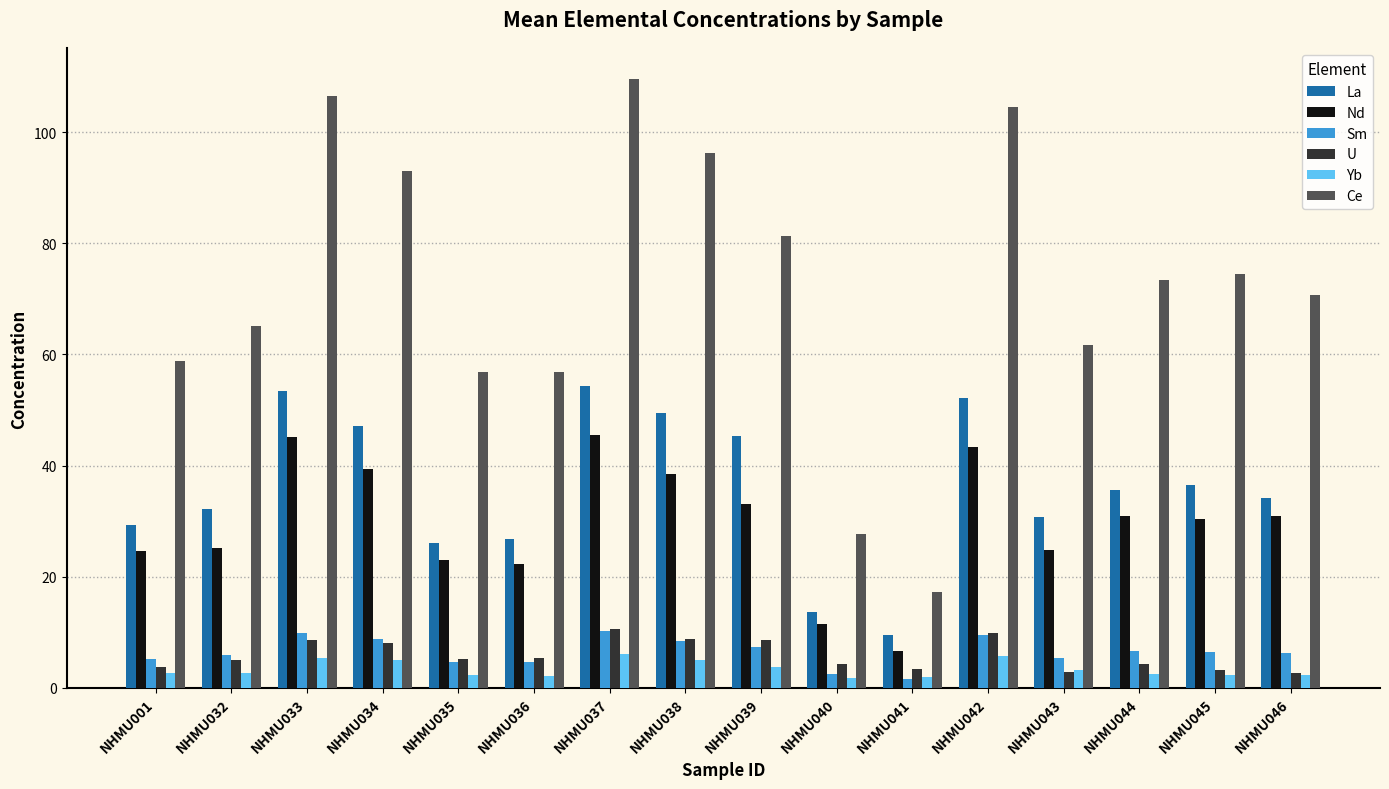

The La series shows 26.2 at NHMU035. True or false?

True